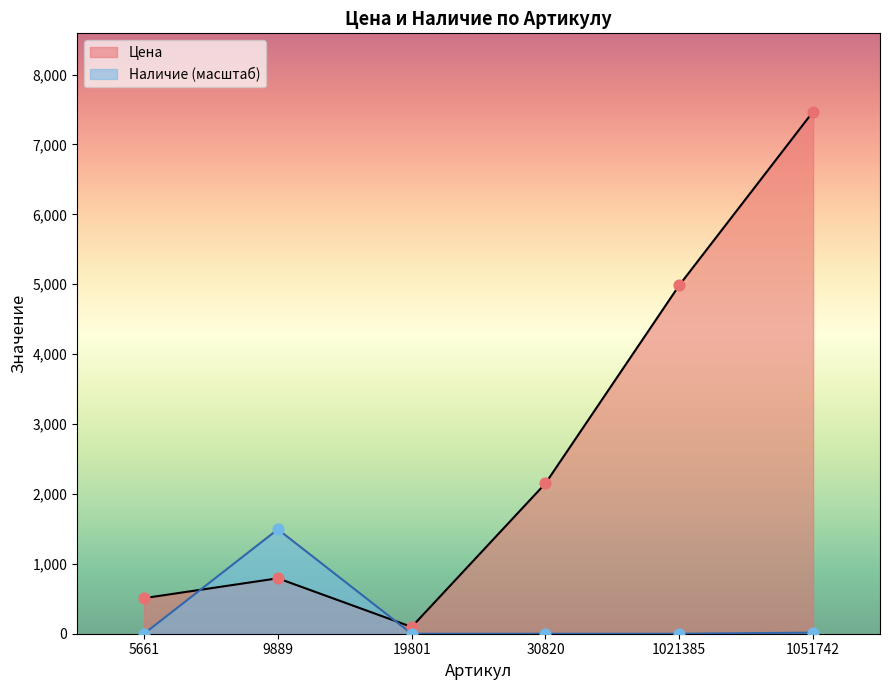

Is the value of Цена at 1021385 greater than the value of Наличие at 30820?

Yes